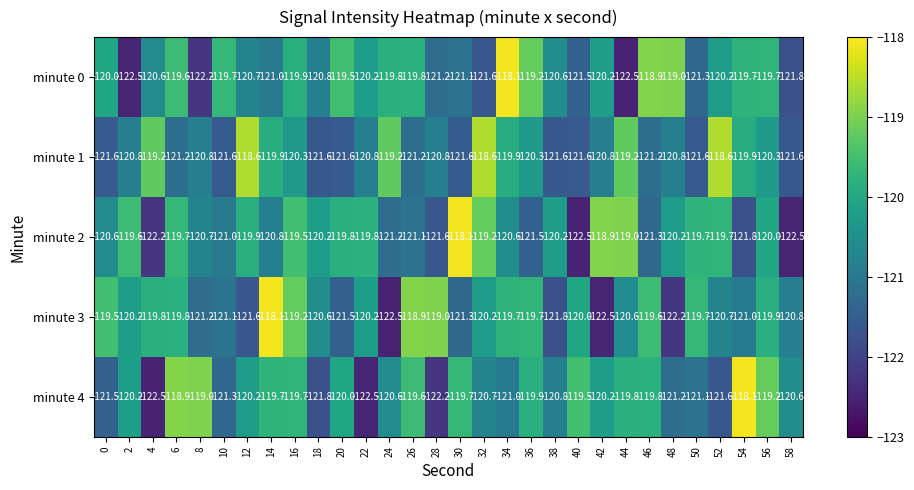

What is the difference between the maximum and second lowest values in the minute 3 series?

4.4